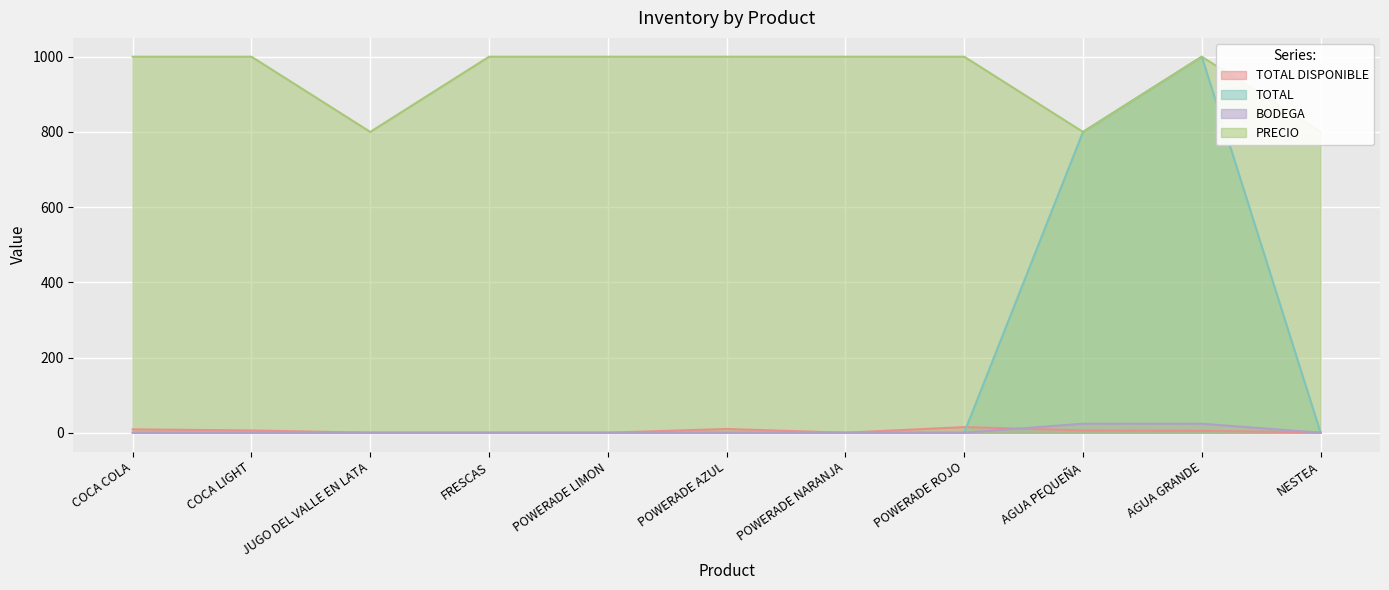

How many interior local peaks does the TOTAL series have?

1